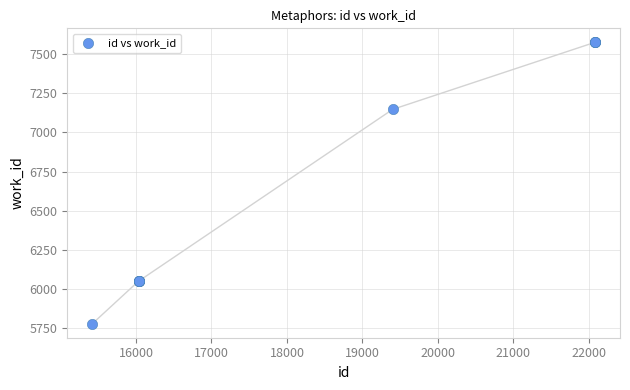

What Y value in the scatter plot is closest to 6676?

7147